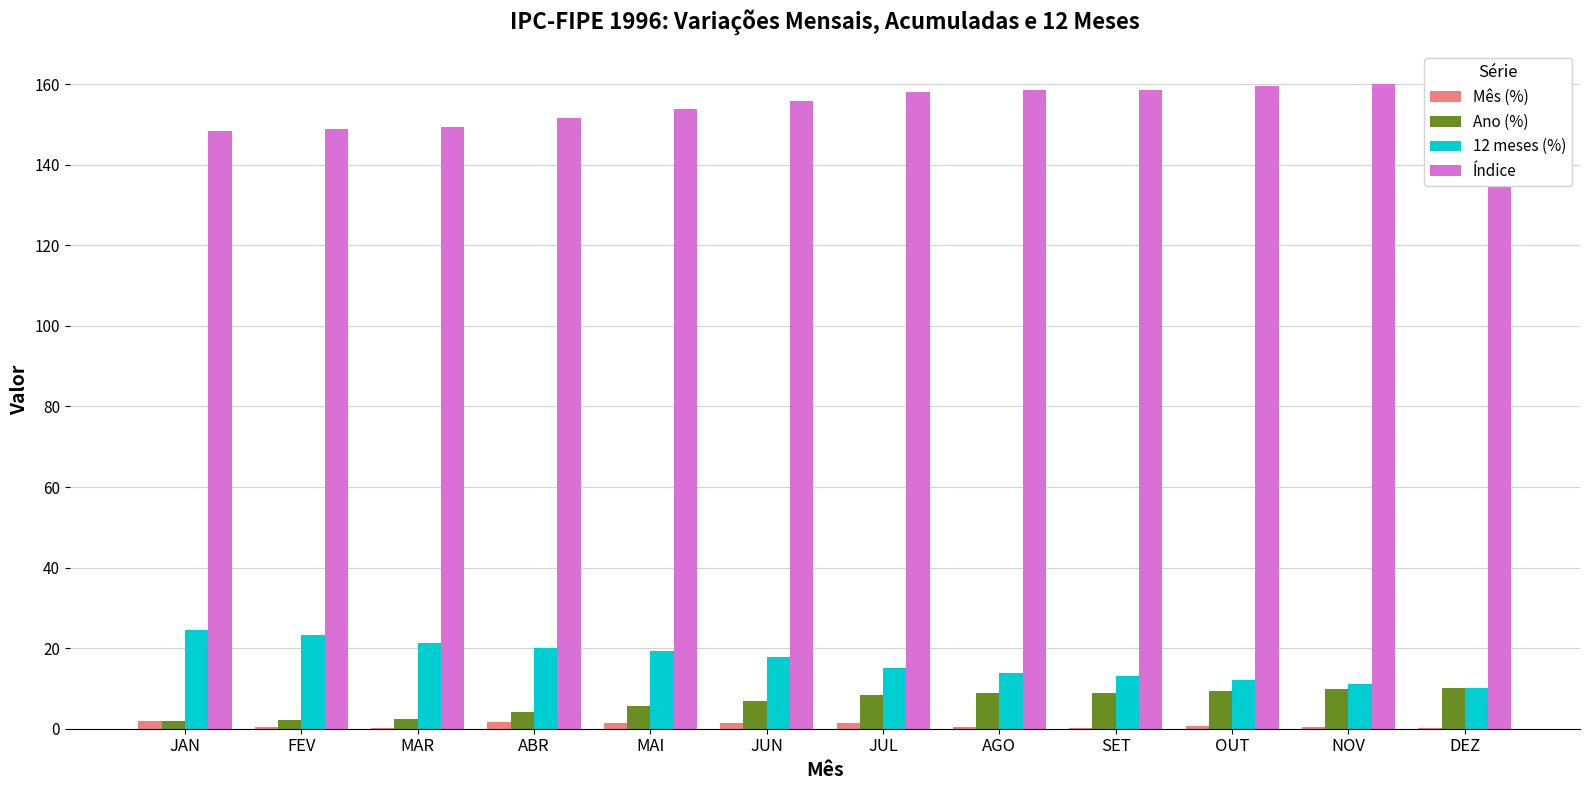

Between NOV and MAR, which is larger?

NOV